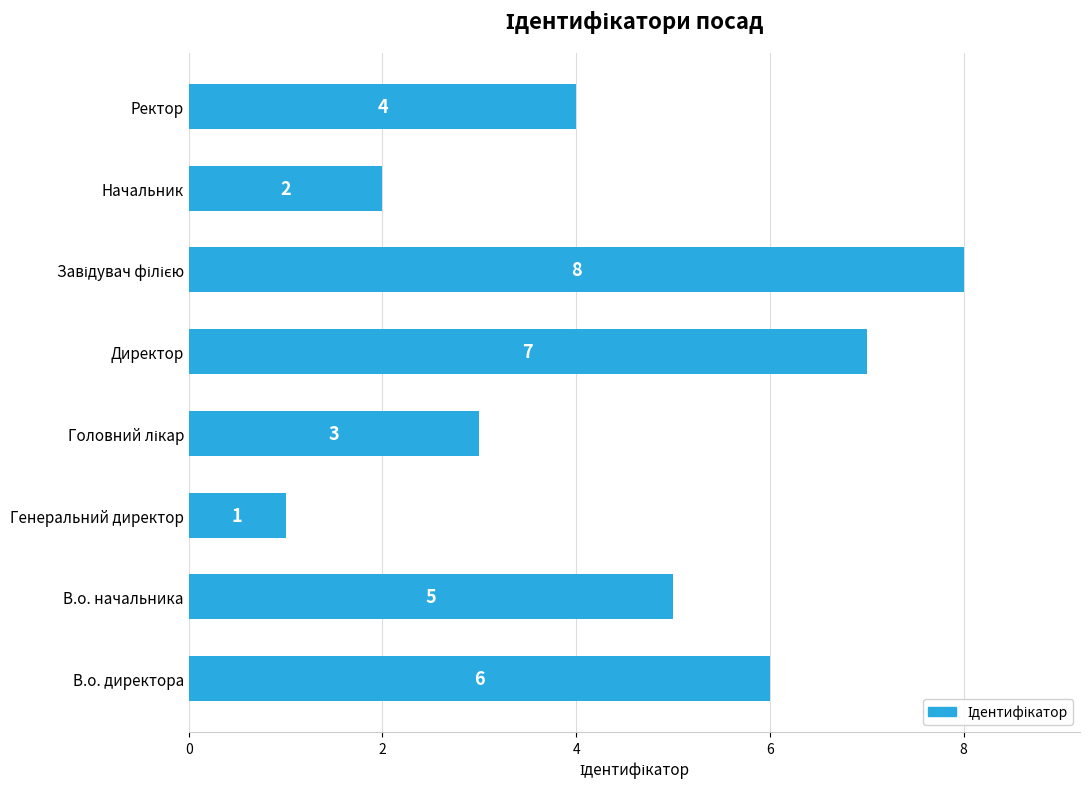

Where is the data nearest to the value 4?

Ректор